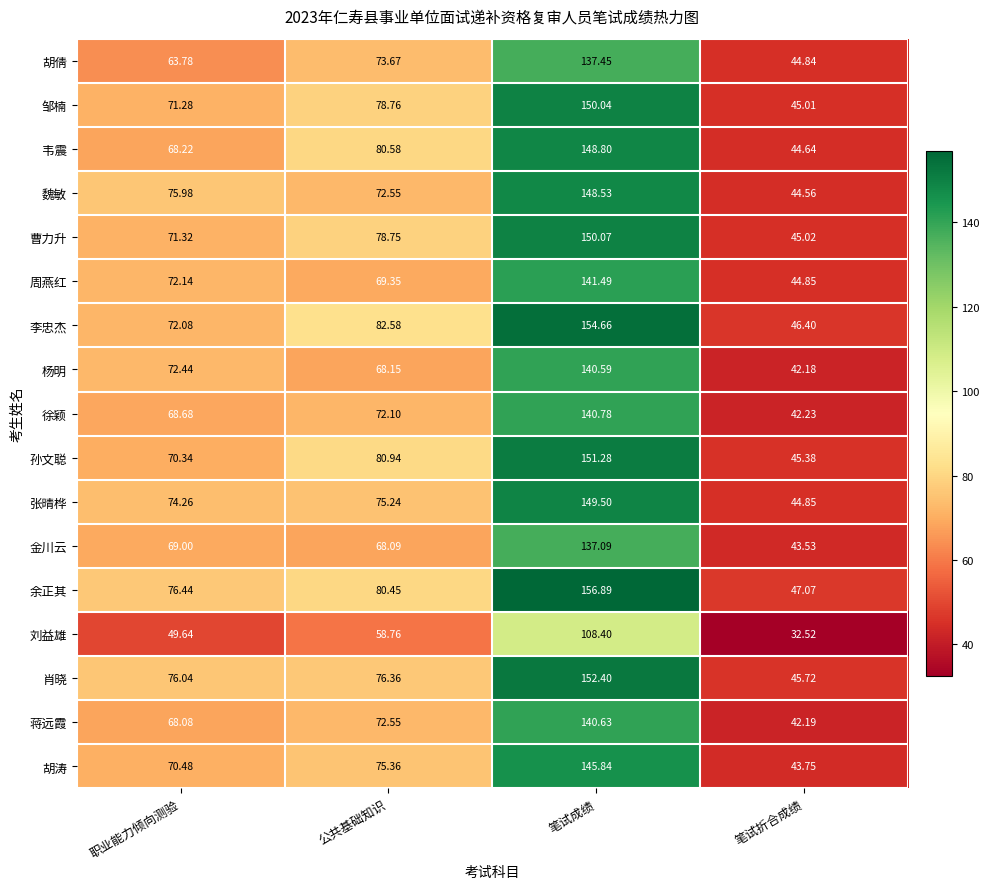

Where does the 李忠杰 series first go above 82?

公共基础知识